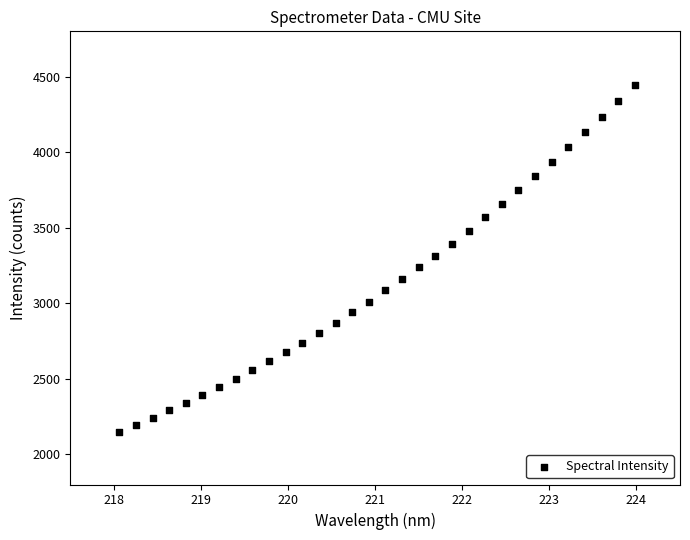

What is the range of X values (max minus min)?

5.9